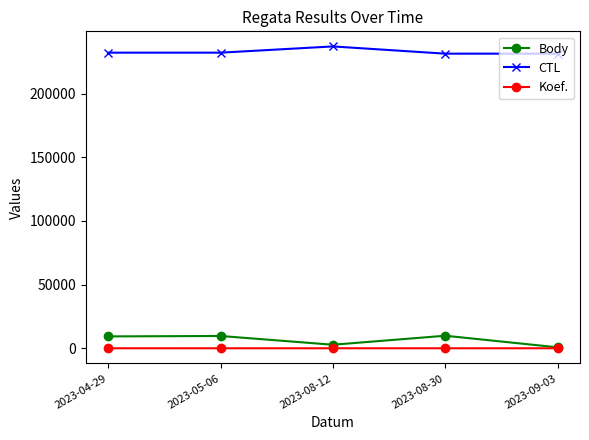

What is the smallest value displayed?

1